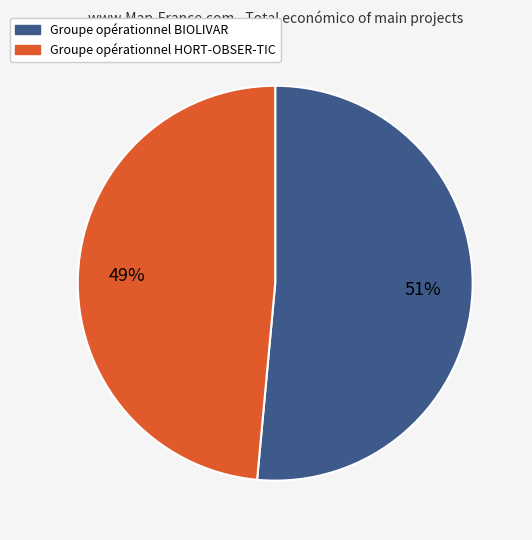

What percentage is the Groupe opérationnel BIOLIVAR slice, to the nearest percent?

51%